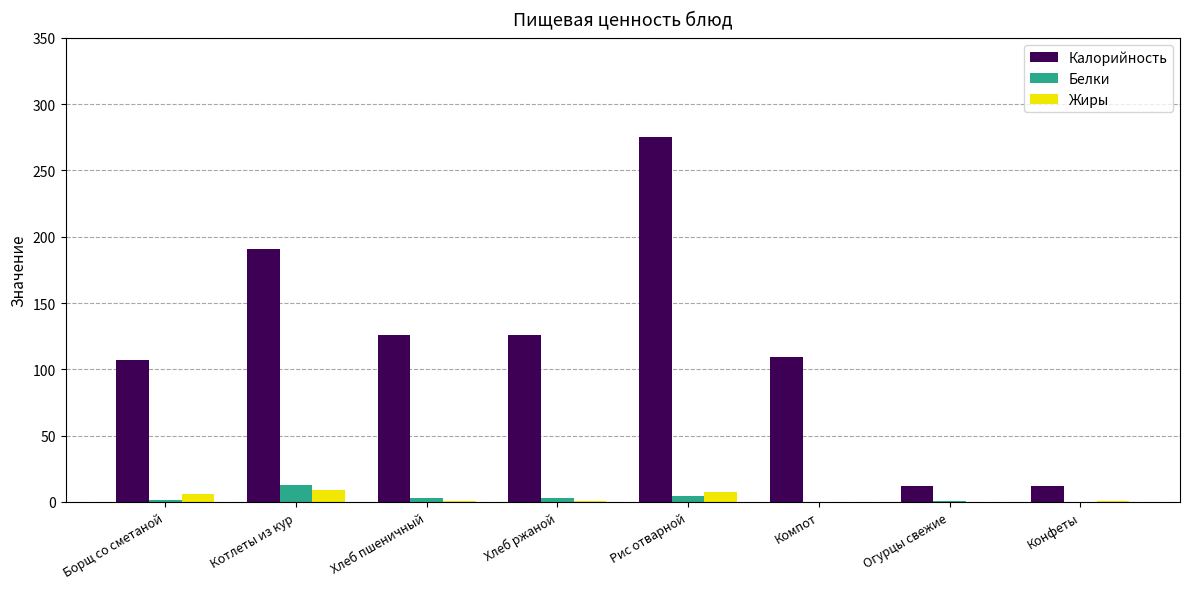

Which series has the largest range (max minus min)?

Калорийность